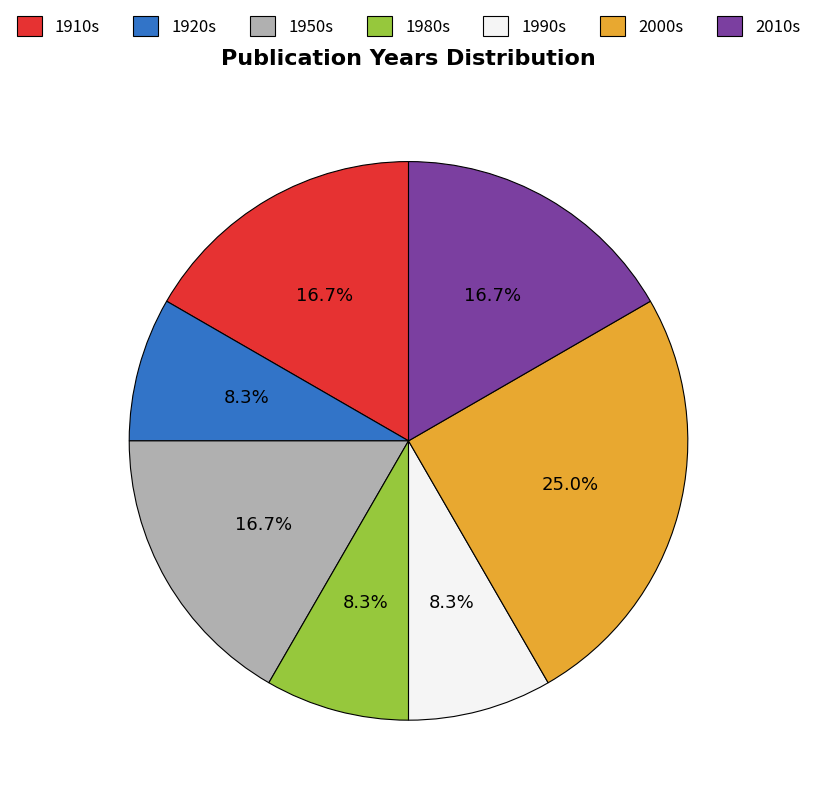

Which slice is the largest?

2000s